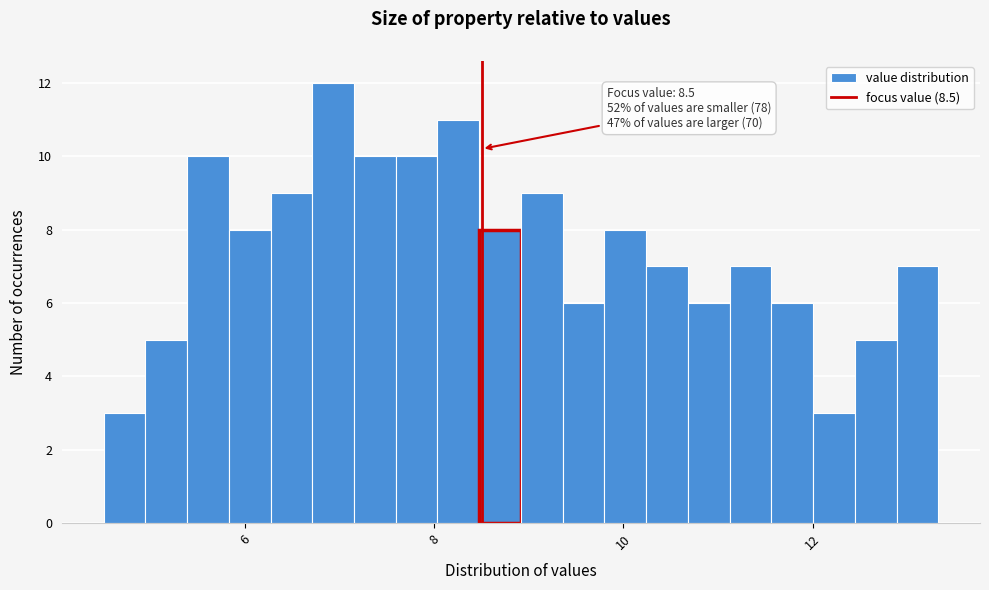

Read against the x-axis, roughly where is the centre of the tallest bar?

7.0